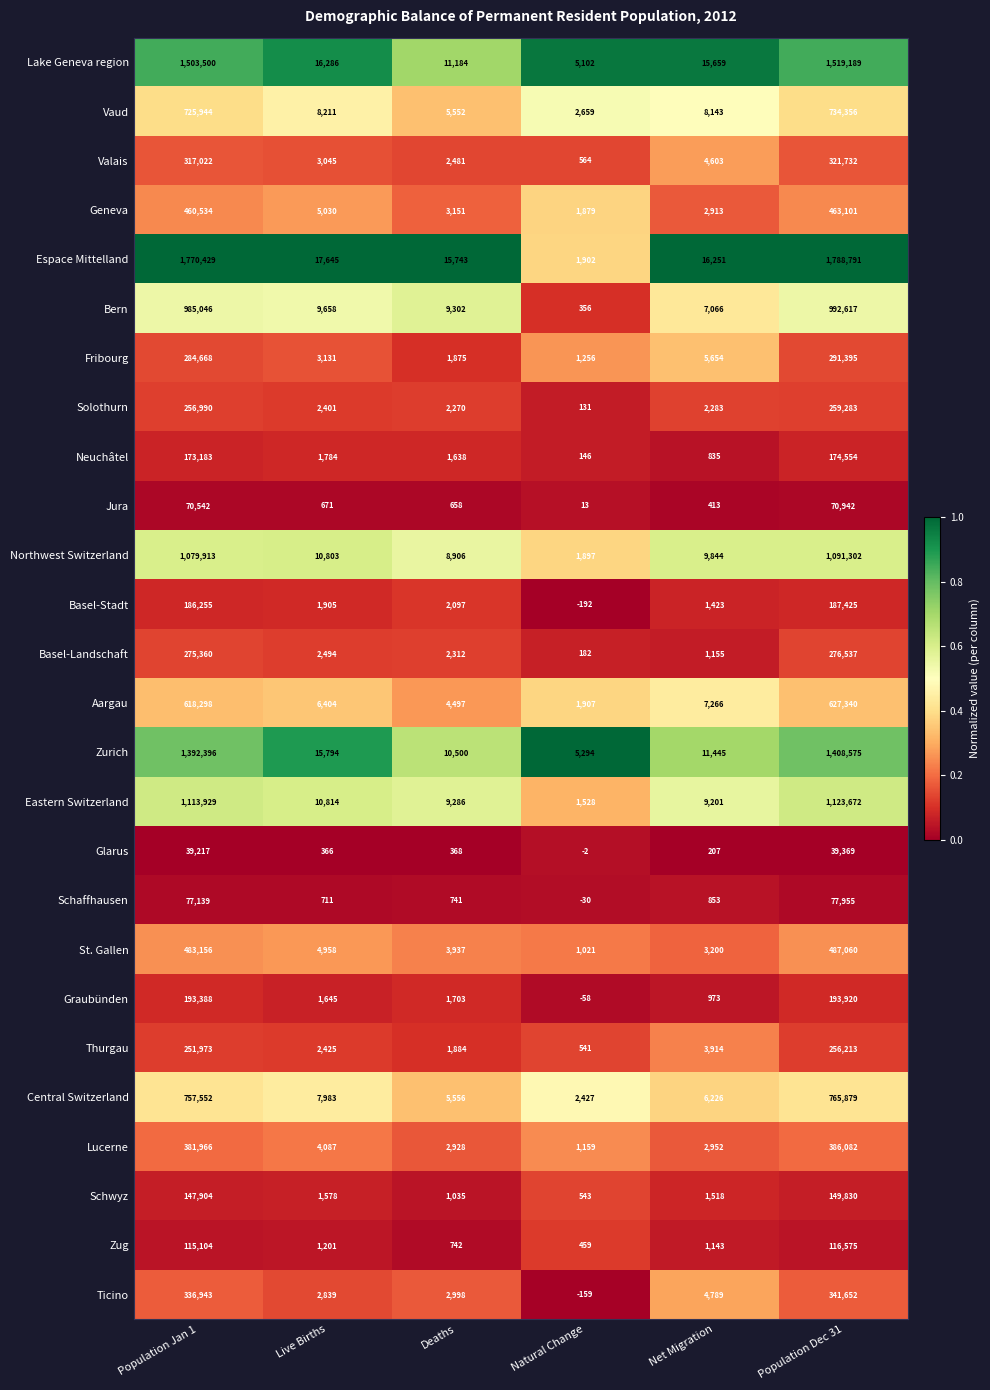

What is the difference between the highest and lowest values at Deaths?

15375